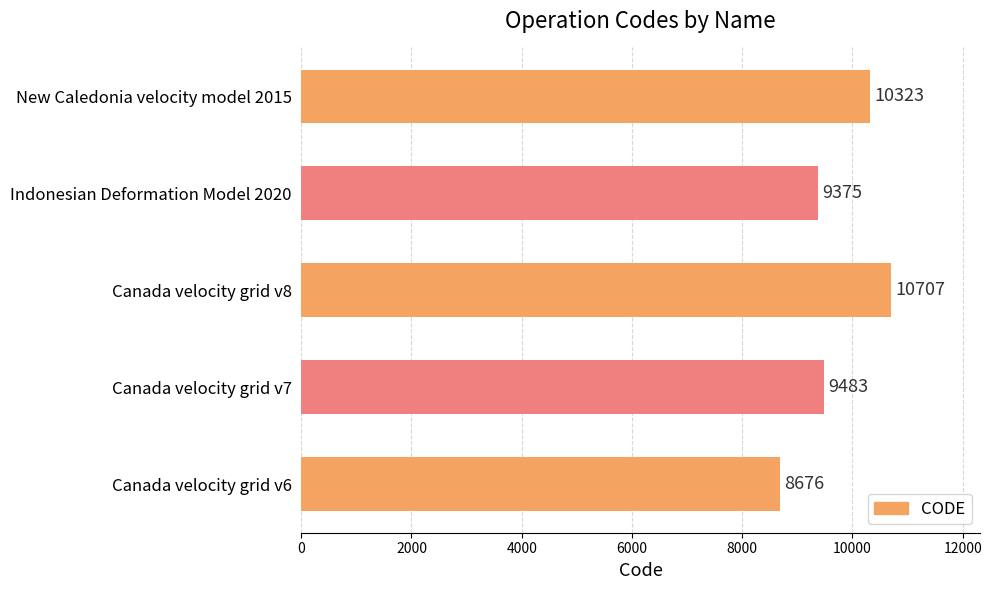

What is the difference between the maximum and minimum values?

2031